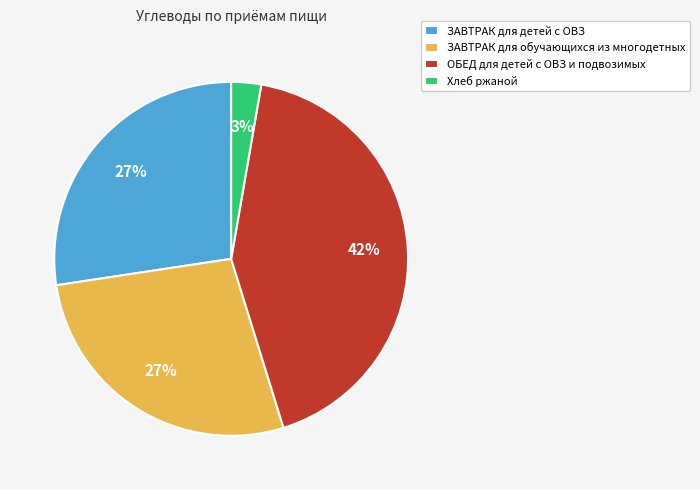

Which has a higher value, ЗАВТРАК для детей с ОВЗ or ОБЕД для детей с ОВЗ и подвозимых?

ОБЕД для детей с ОВЗ и подвозимых